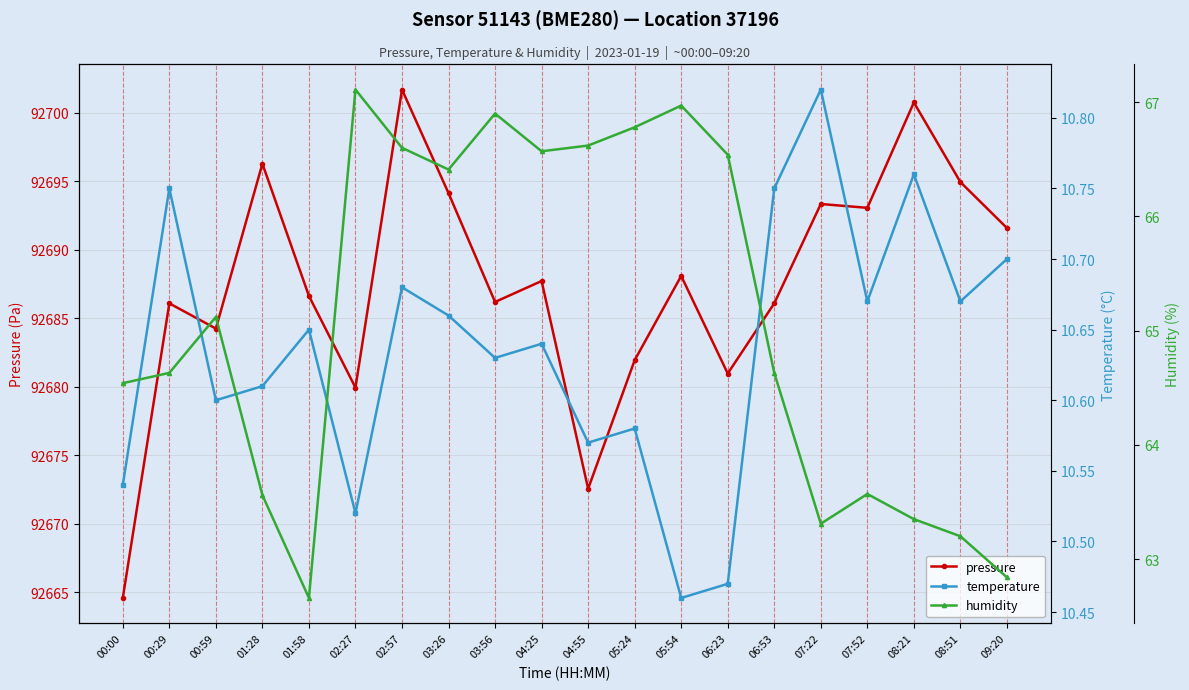

Rank the categories by pressure value from lowest to highest.

00:00, 04:55, 02:27, 06:23, 05:24, 00:59, 00:29, 06:53, 03:56, 01:58, 04:25, 05:54, 09:20, 07:52, 07:22, 03:26, 08:51, 01:28, 08:21, 02:57